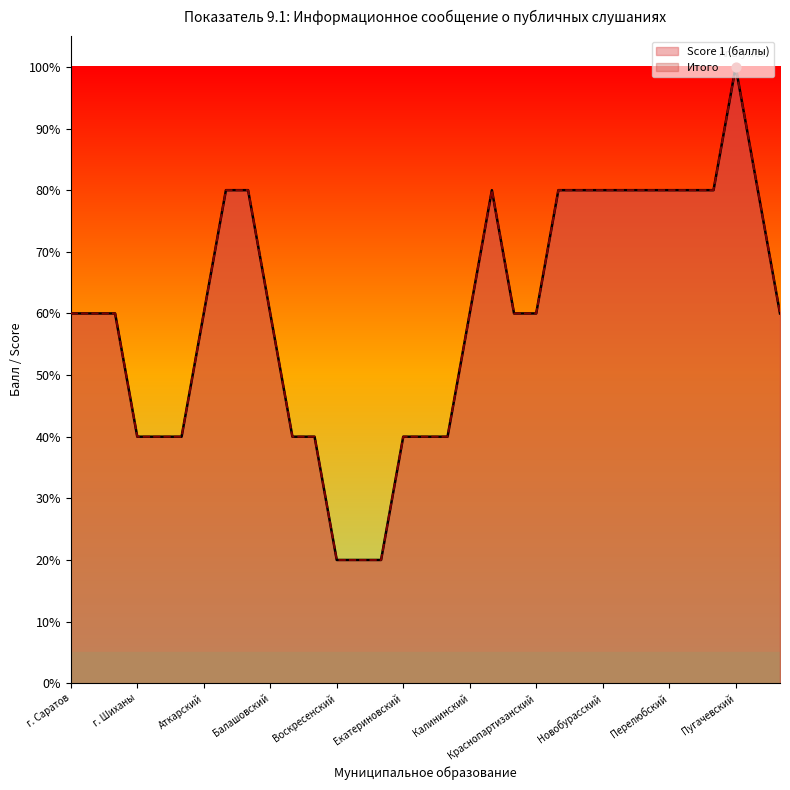

What are all the series names shown in the legend?

Score 1 (баллы), Итого